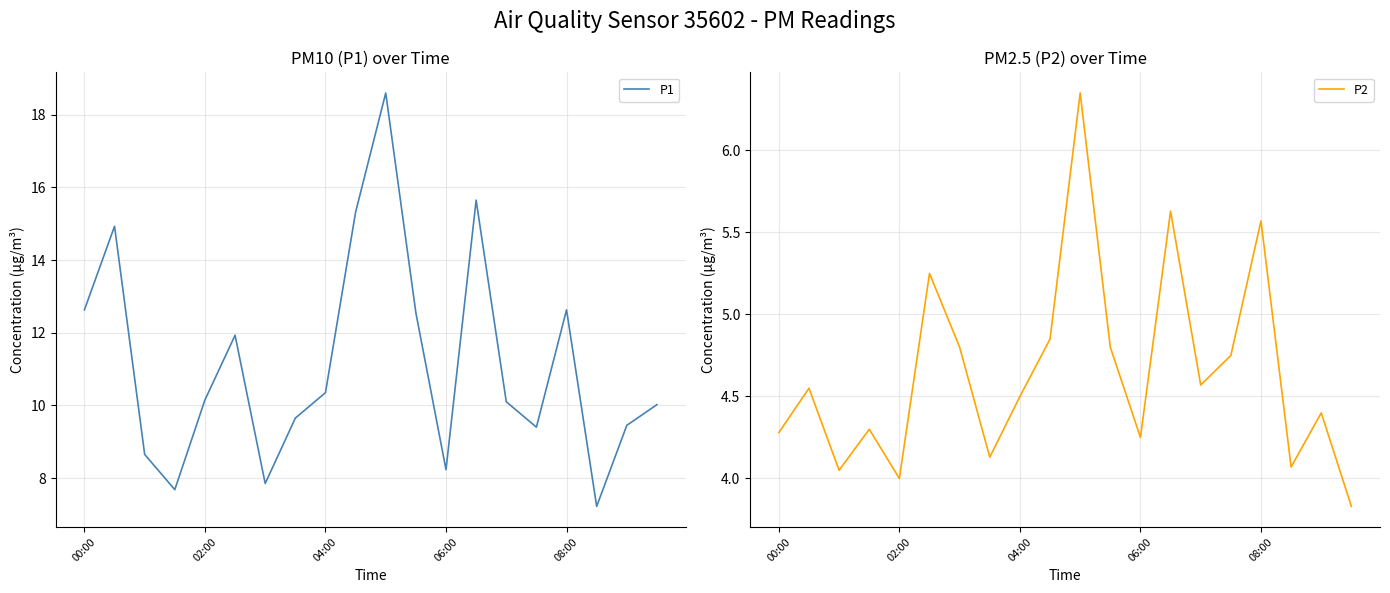

Is it true that P2 equals 6.7 at 11?

False